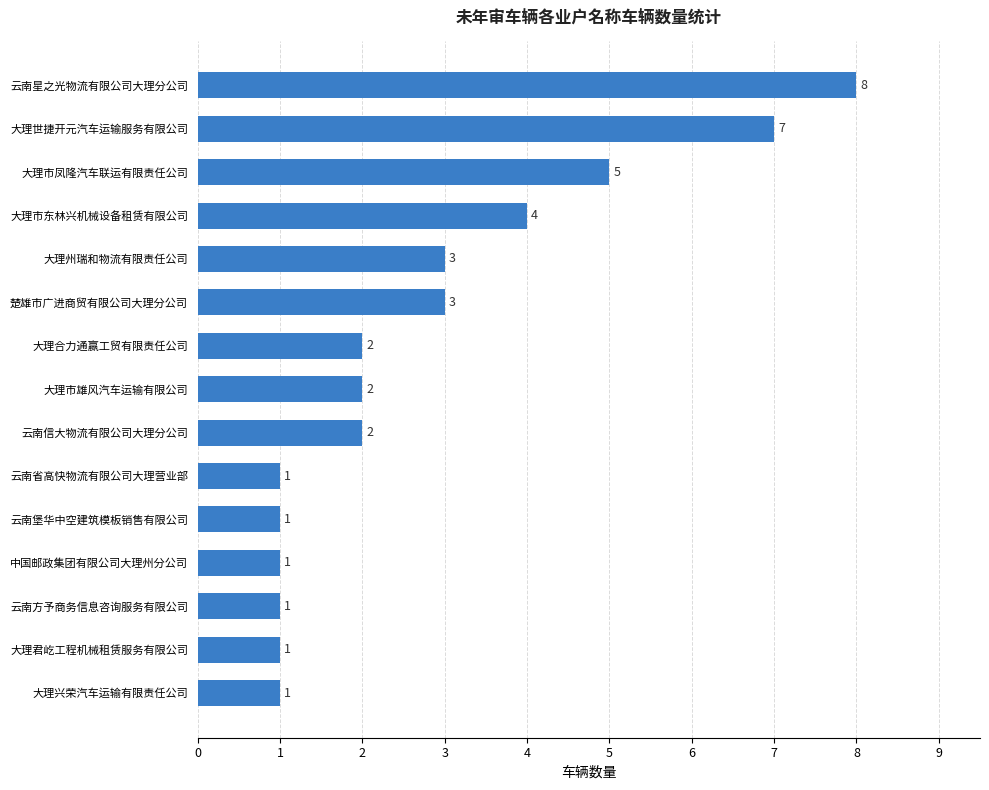

How many values are between 1 and 4?

12